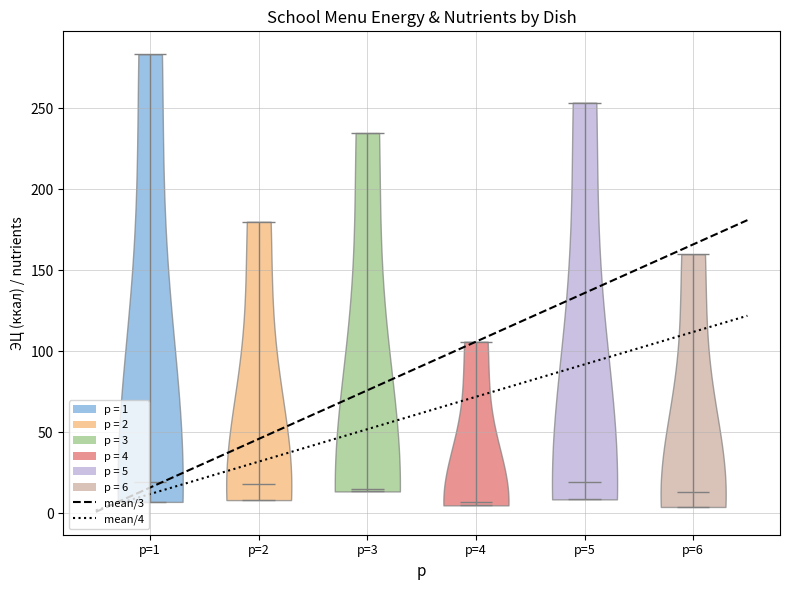

Reading left to right, read every violin against the y-axis: where its median line is, and the lowest and highest points it reaches. The values are not printed on the chart, so give them approximately, as read against the axis.

p=1: median line 20, lowest point 5, highest point 285
p=2: median line 20, lowest point 10, highest point 180
p=3: median line 15, lowest point 15, highest point 235
p=4: median line 5, lowest point 5, highest point 105
p=5: median line 20, lowest point 10, highest point 255
p=6: median line 15, lowest point 5, highest point 160